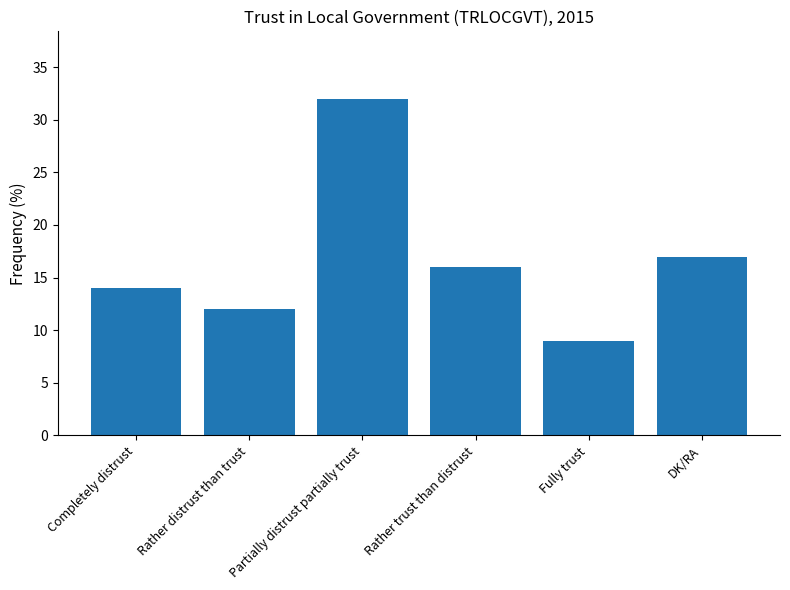

How many bars are there in total?

6